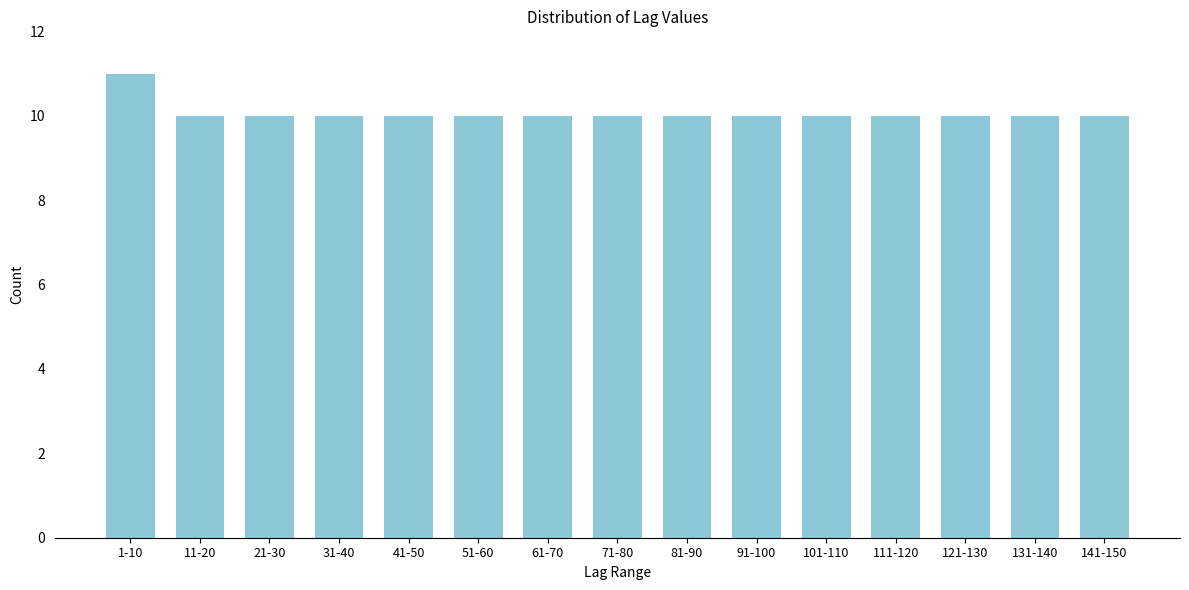

Reading left to right, transcribe all the data shown in this chart.

1-10=11	11-20=10	21-30=10	31-40=10	41-50=10	51-60=10	61-70=10	71-80=10	81-90=10	91-100=10	101-110=10	111-120=10	121-130=10	131-140=10	141-150=10